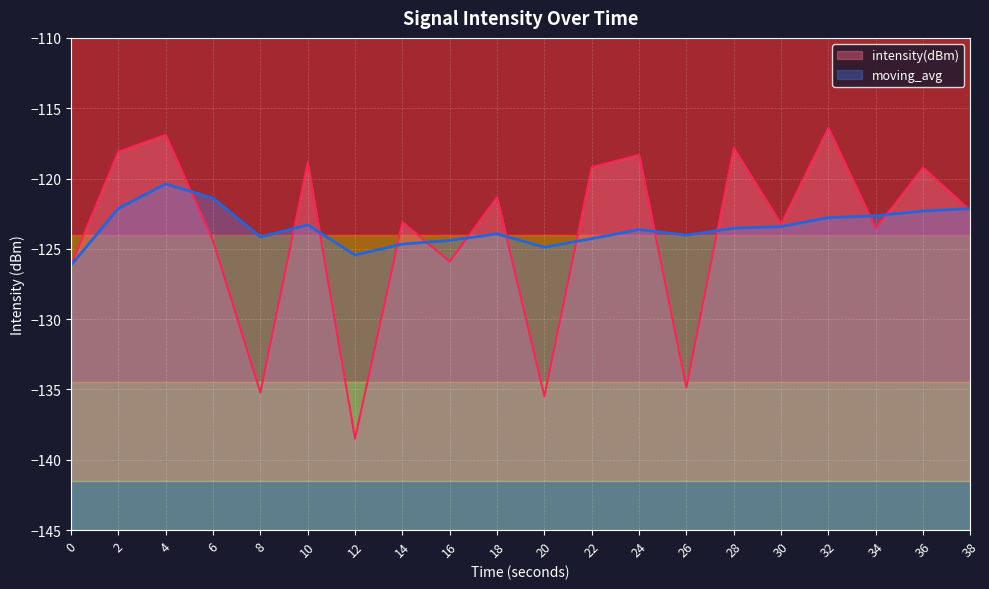

How many lines are shown in the chart?

2